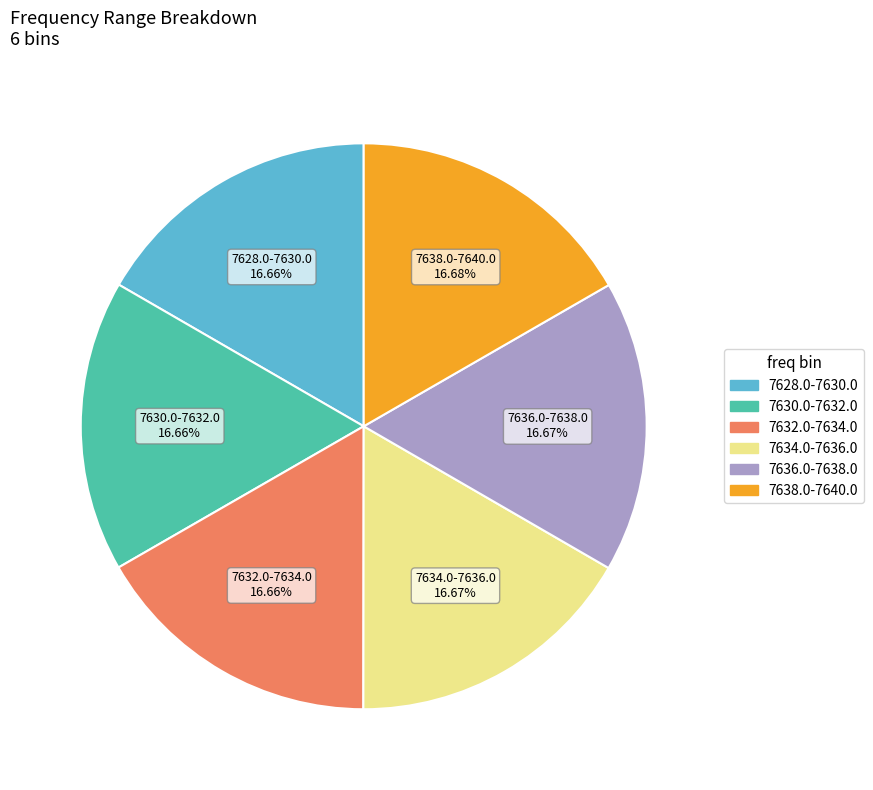

How many segments does this pie chart have?

6